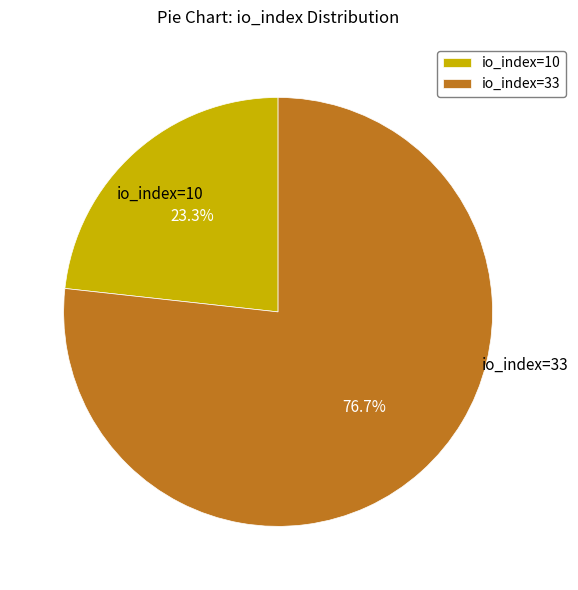

Approximately how many times larger is the value at io_index=10 compared to io_index=33?

0.3